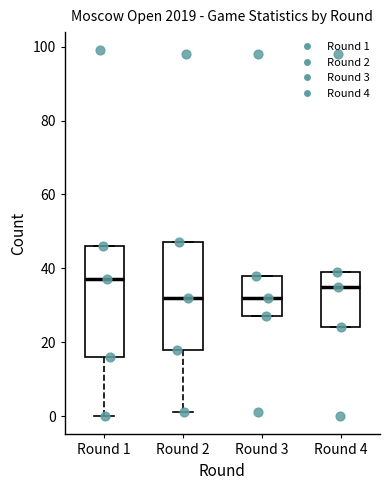

Reading left to right, read every box against the y-axis: the position of its median line, the range the box covers, and the ends of its whiskers. The values are not printed on the chart, so give them approximately, as read against the axis.

Round 1: median 38, box 16 to 46, whiskers 0 to 46
Round 2: median 32, box 18 to 48, whiskers 2 to 48
Round 3: median 32, box 28 to 38, whiskers 28 to 38
Round 4: median 36, box 24 to 40, whiskers 24 to 40